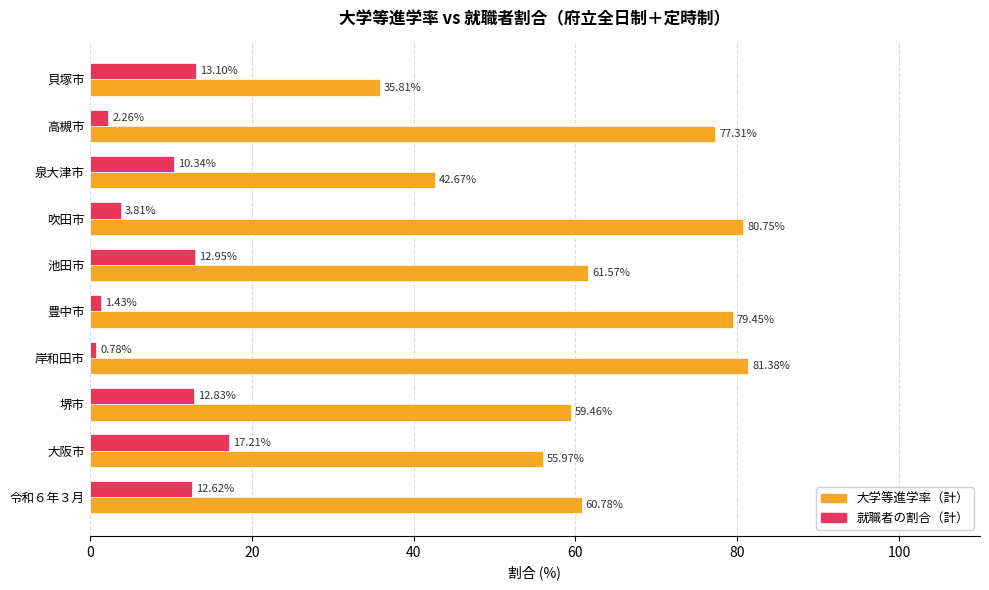

At 令和６年３月, list the series in order from smallest to largest.

就職者の割合（計）, 大学等進学率（計）